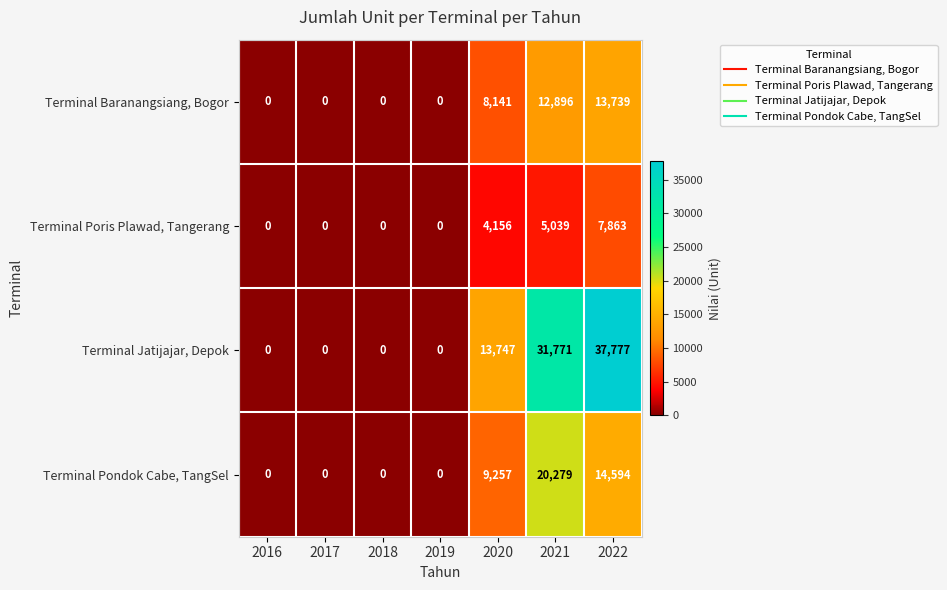

How many data points does each series have?

7